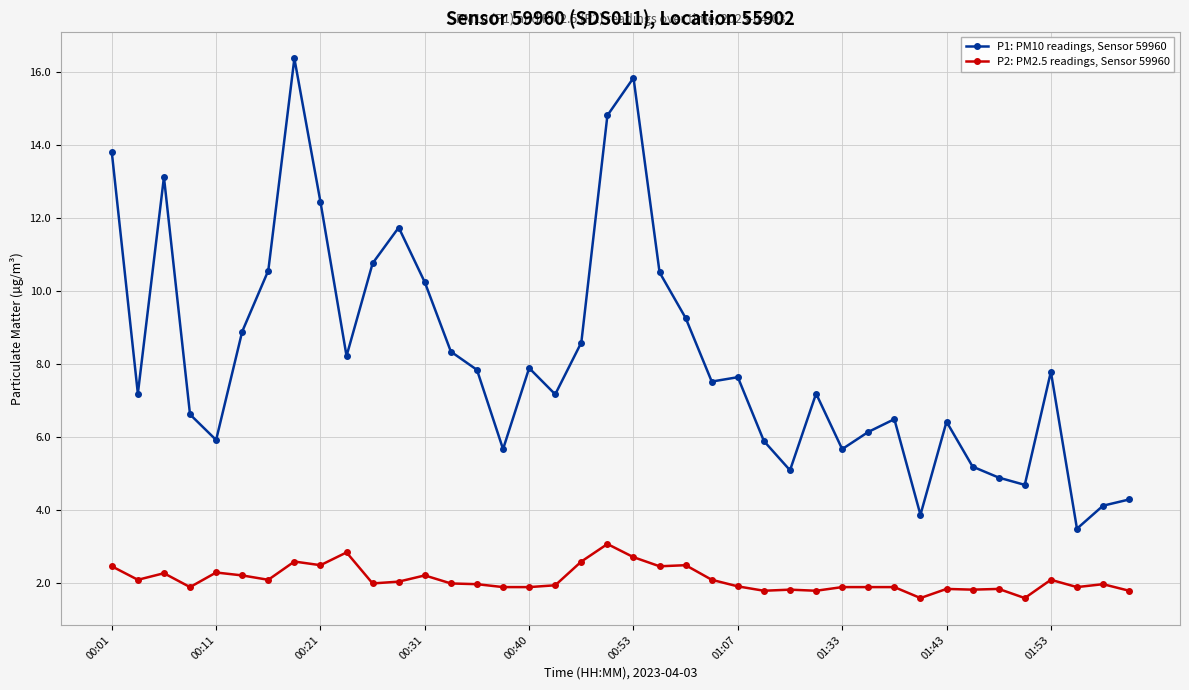

Rank the series by their average value, from lowest to highest.

P2: PM2.5 readings, Sensor 59960, P1: PM10 readings, Sensor 59960